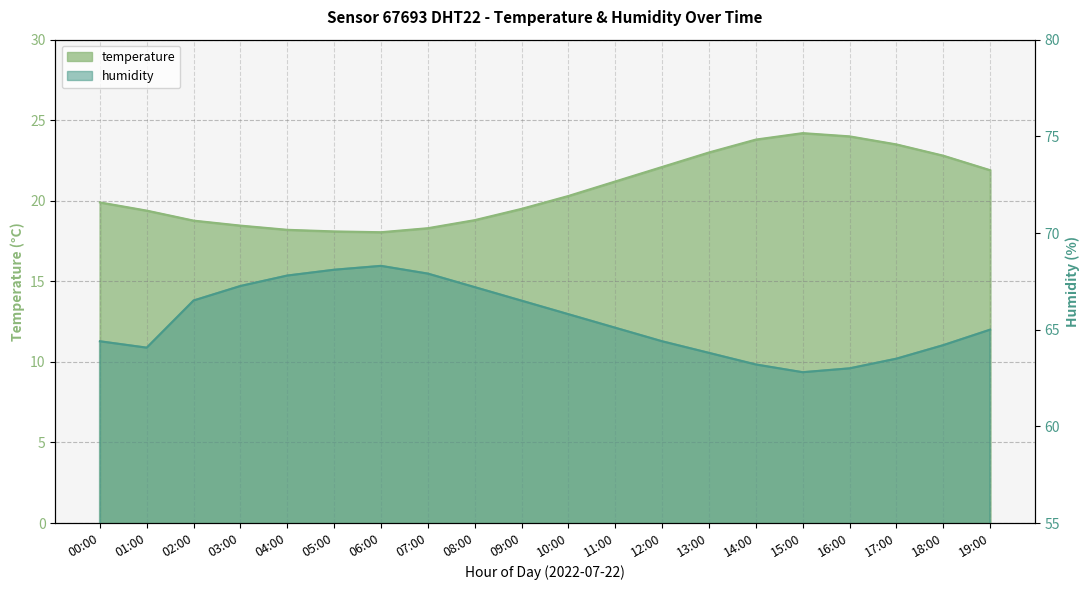

At how many categories does at least one series exceed 42?

20